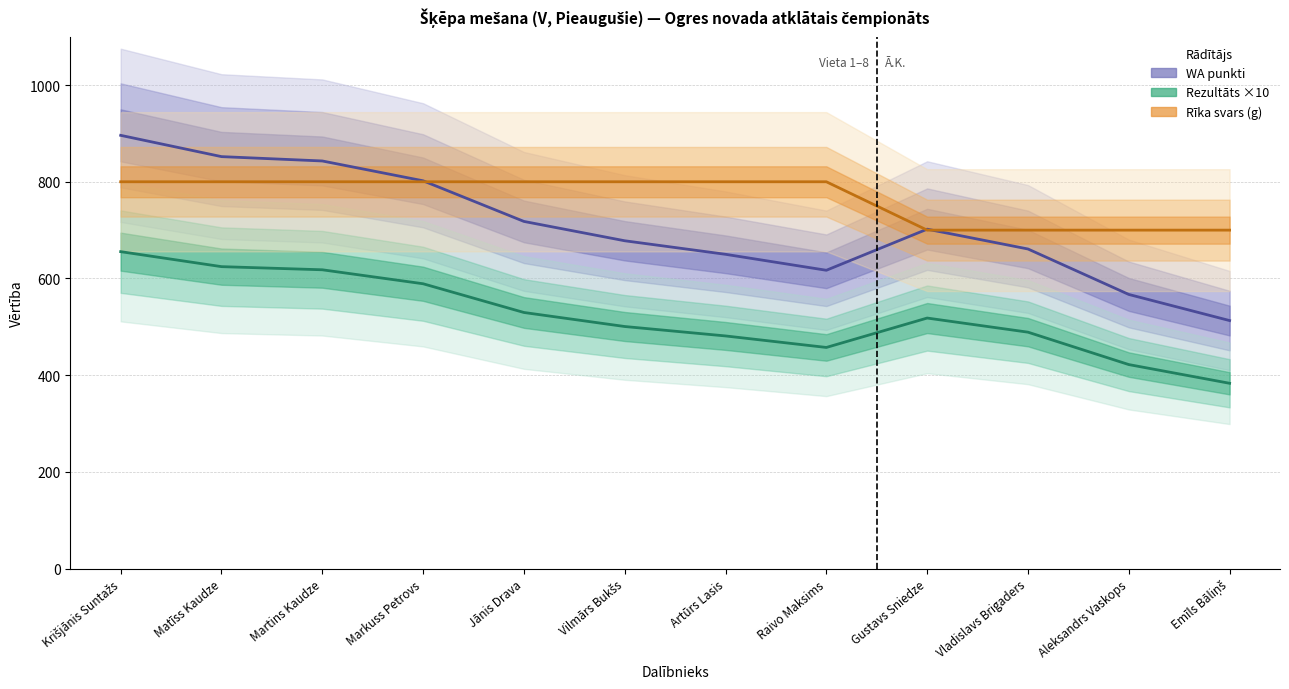

The value of Rezultāts ×10 at Matīss Kaudze is 624.5. True or false?

True